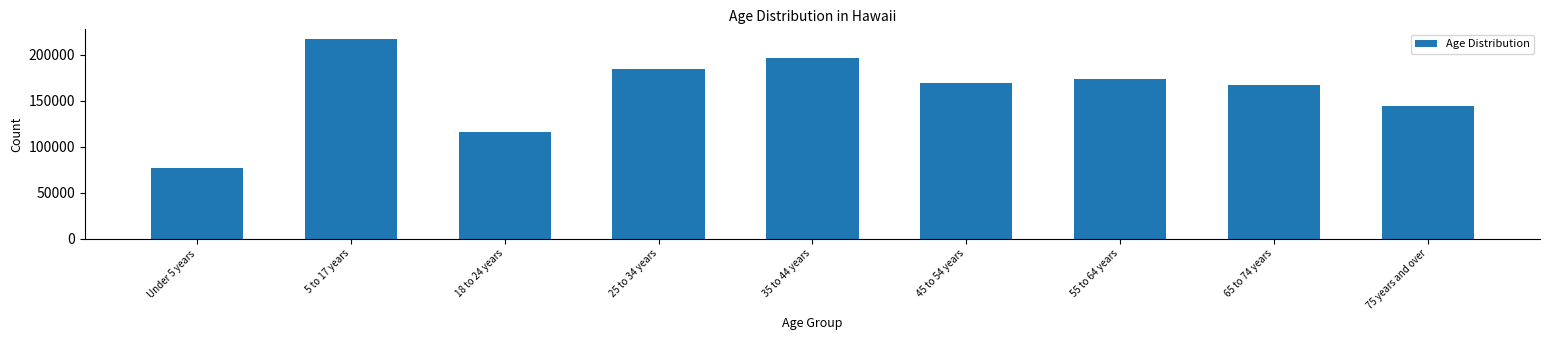

Reading left to right, list all the values displayed in this chart.

76646	216922	115692	185107	196676	169199	173538	167753	144615